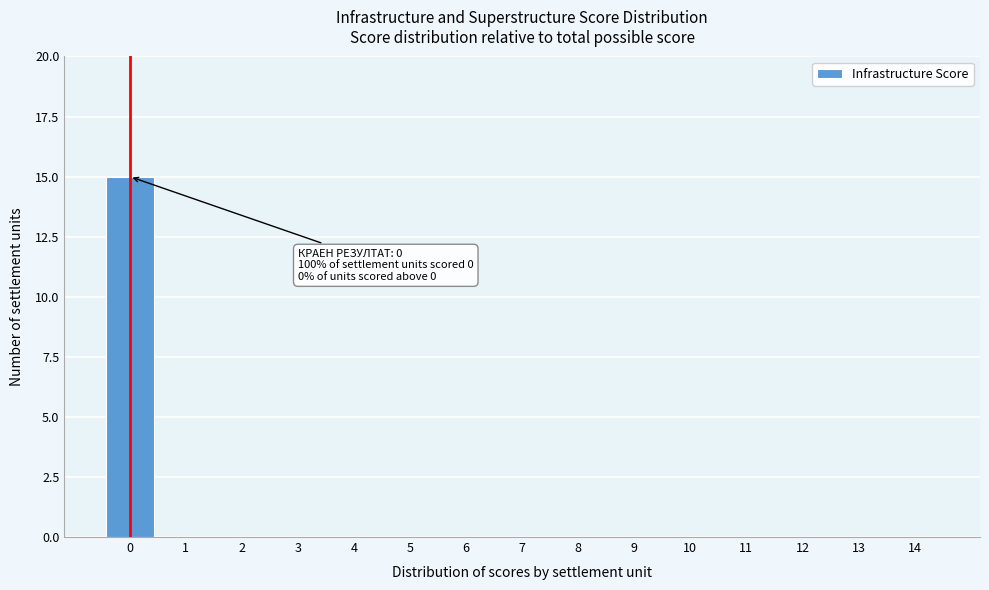

Reading right to left, list all the values displayed in this chart.

14=0	13=0	12=0	11=0	10=0	9=0	8=0	7=0	6=0	5=0	4=0	3=0	2=0	1=0	0=15